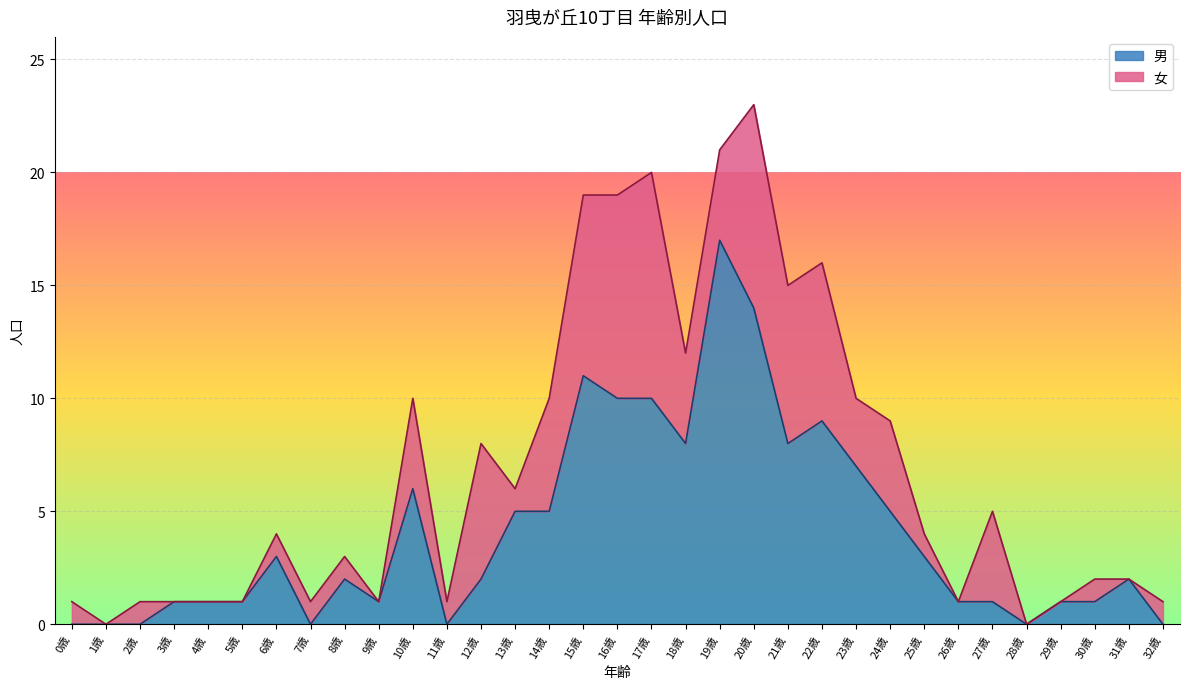

Is it true that the value at 7歳 is 0?

True